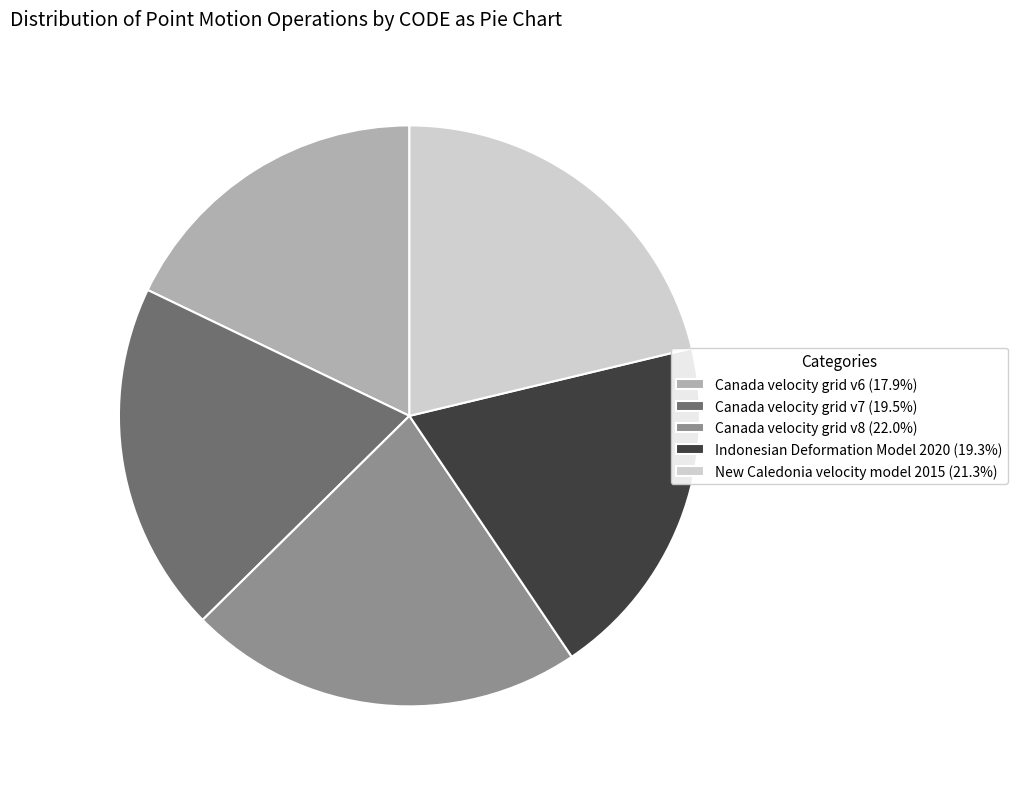

Does Indonesian Deformation Model 2020 represent more than half of the total?

No